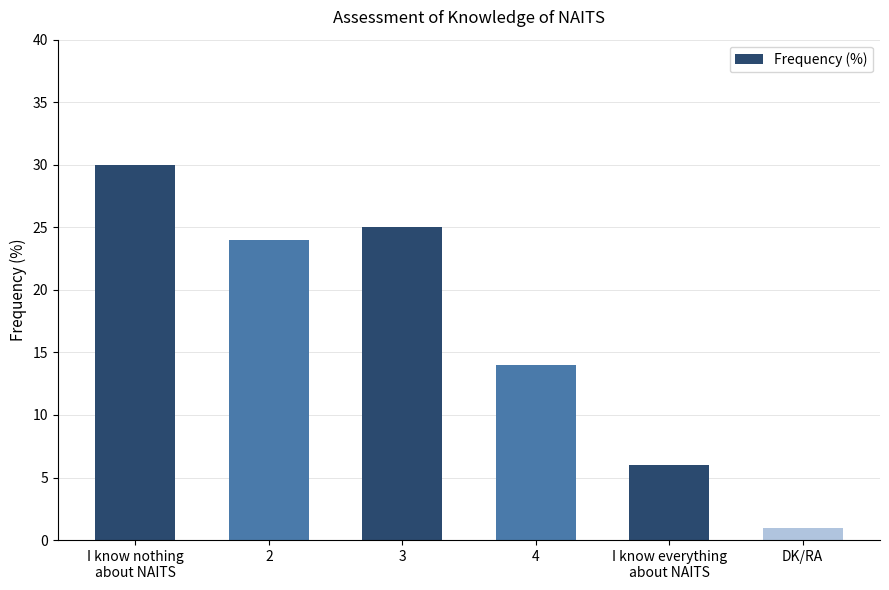

Which category has the lowest value across all series?

DK/RA